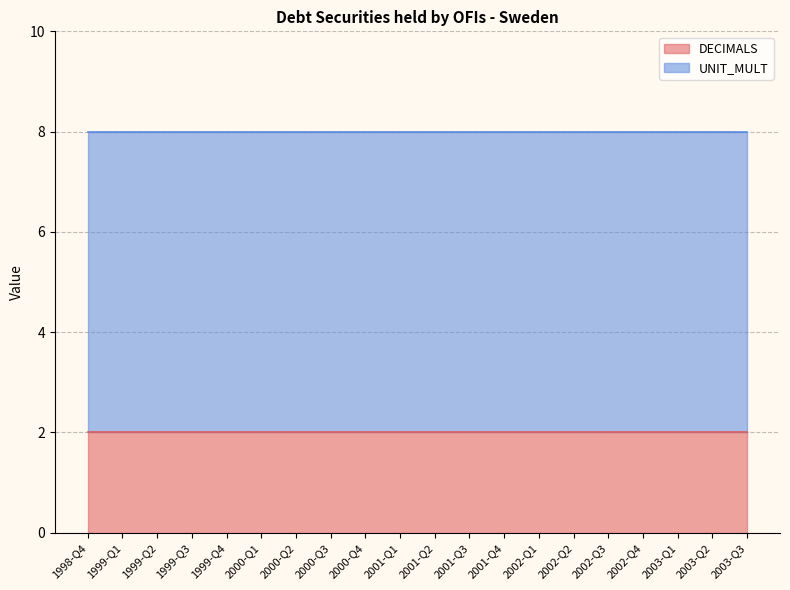

At which label is UNIT_MULT closest to 6?

1998-Q4